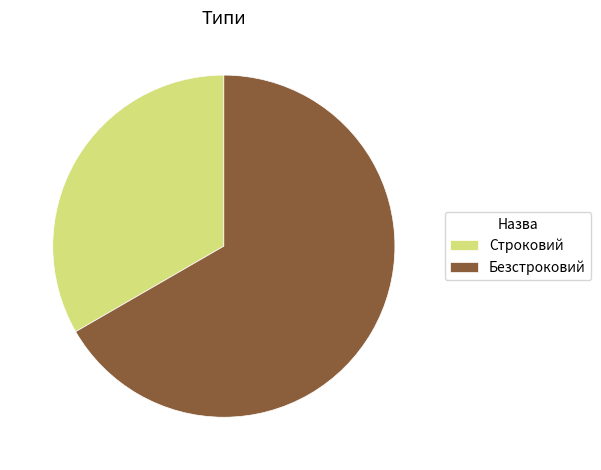

What is the smallest slice in the pie chart?

Строковий